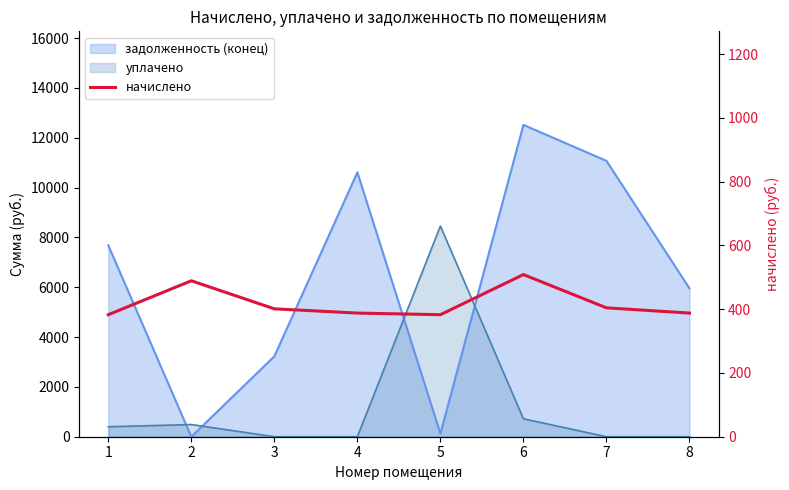

Reading left to right, what are all the values shown in this chart?

1=382.6	2=489.0	3=401.0	4=387.7	5=382.6	6=508.4	7=404.1	8=387.7